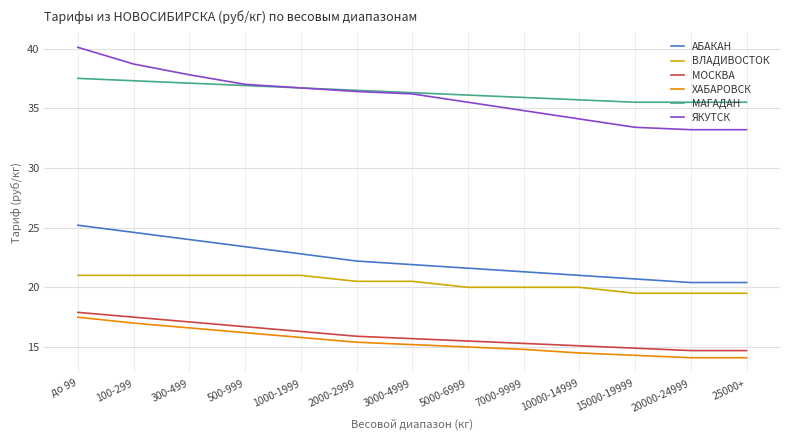

At which label does ХАБАРОВСК first exceed 15?

до 99